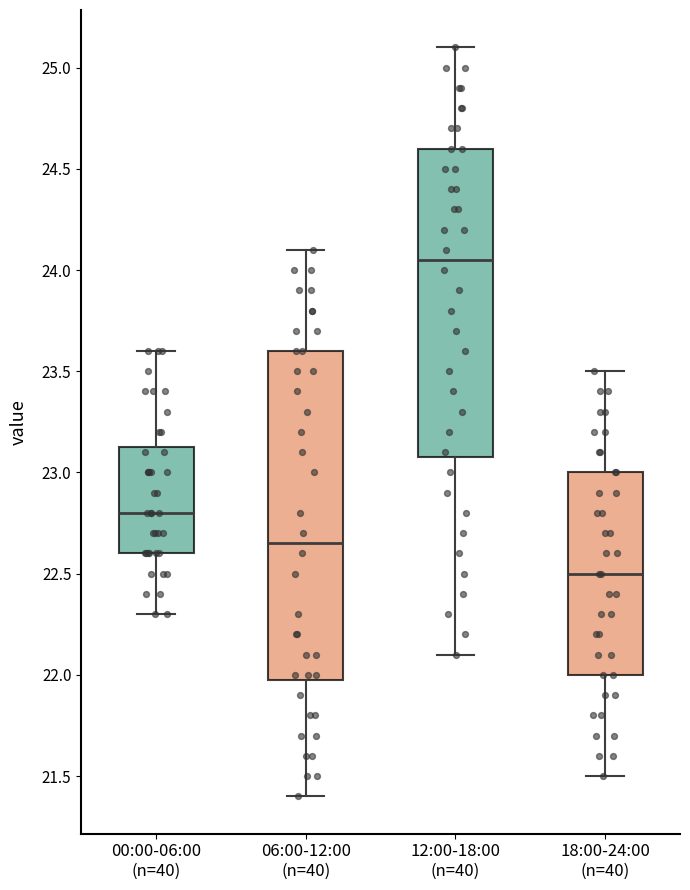

Reading left to right, read every box against the y-axis: the position of its median line, the range the box covers, and the ends of its whiskers. The values are not printed on the chart, so give them approximately, as read against the axis.

00:00-06:00 (n=40): median 22.80, box 22.60 to 23.15, whiskers 22.30 to 23.60
06:00-12:00 (n=40): median 22.65, box 22.00 to 23.60, whiskers 21.40 to 24.10
12:00-18:00 (n=40): median 24.05, box 23.10 to 24.60, whiskers 22.10 to 25.10
18:00-24:00 (n=40): median 22.50, box 22.00 to 23.00, whiskers 21.50 to 23.50